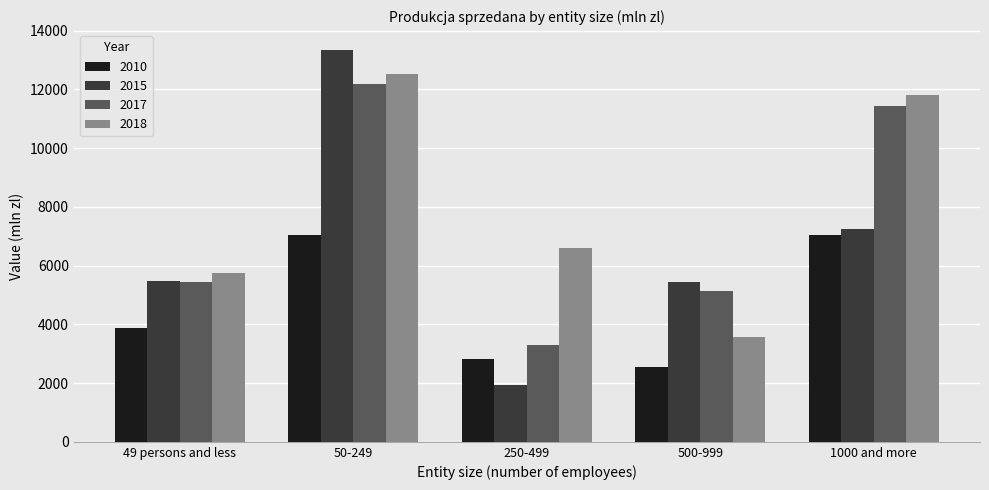

True or false: 2010 has a value of 6577.0 at 49 persons and less.

False